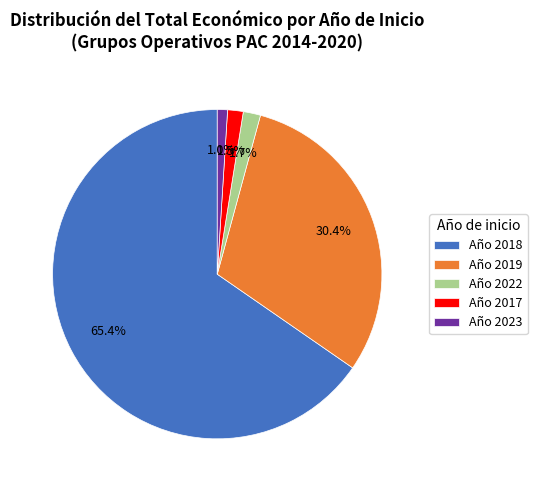

To the nearest percent, what is the average slice percentage?

20%